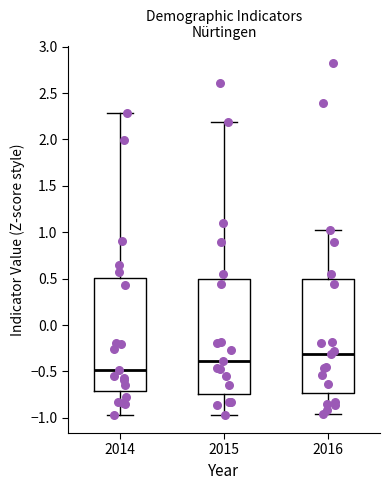

Which box's median line is the lowest?

2014